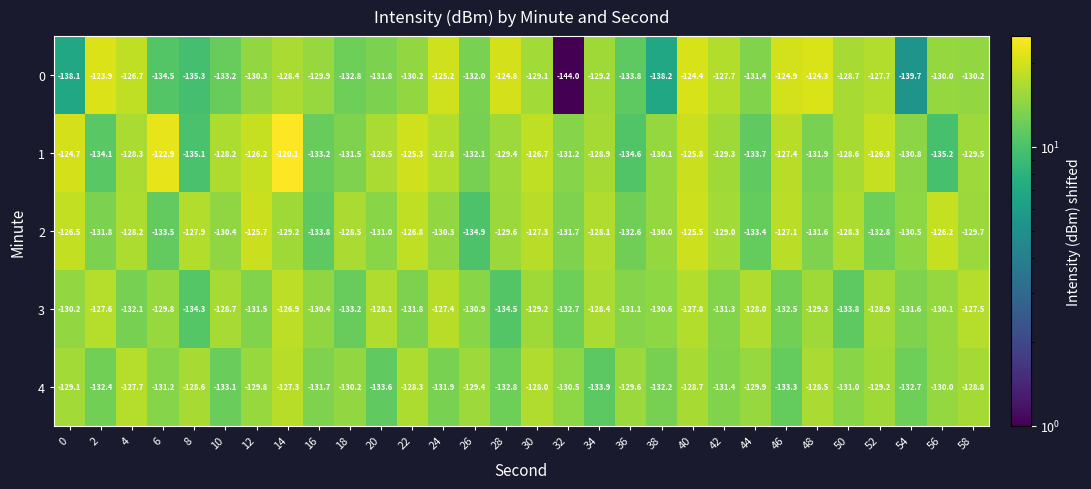

What is the total value across all series at 30?

-640.3